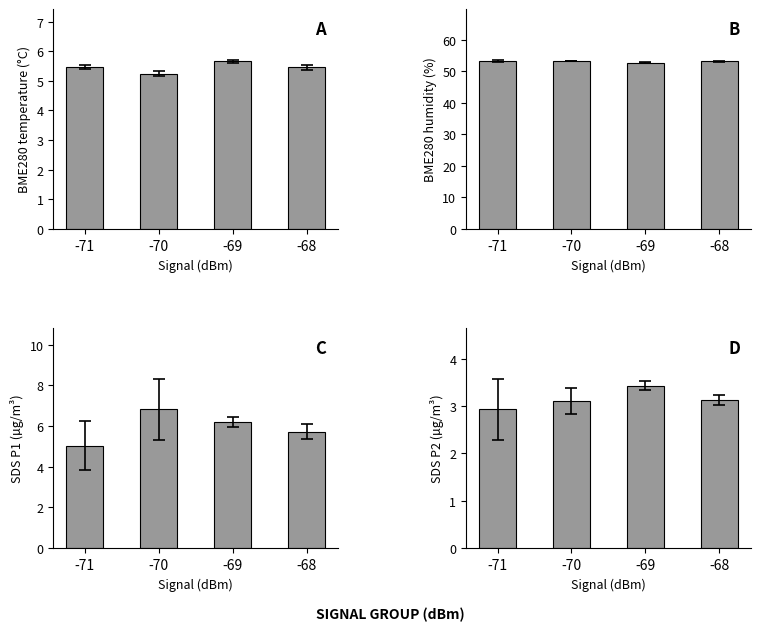

Which category has the lowest value across all series?

-71